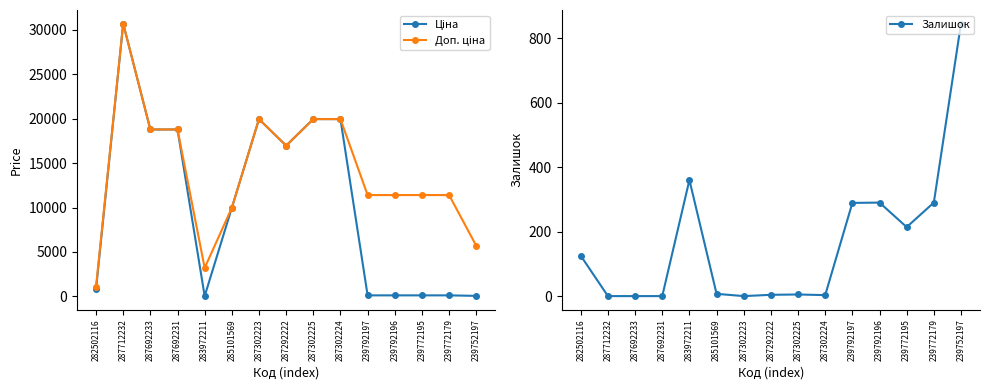

The Залишок series shows 350.6 at 239772195. True or false?

False